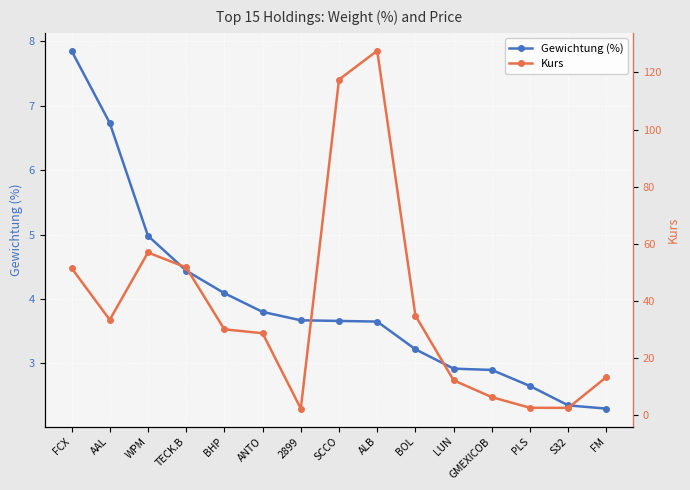

The Kurs series shows 12.2 at LUN. True or false?

True